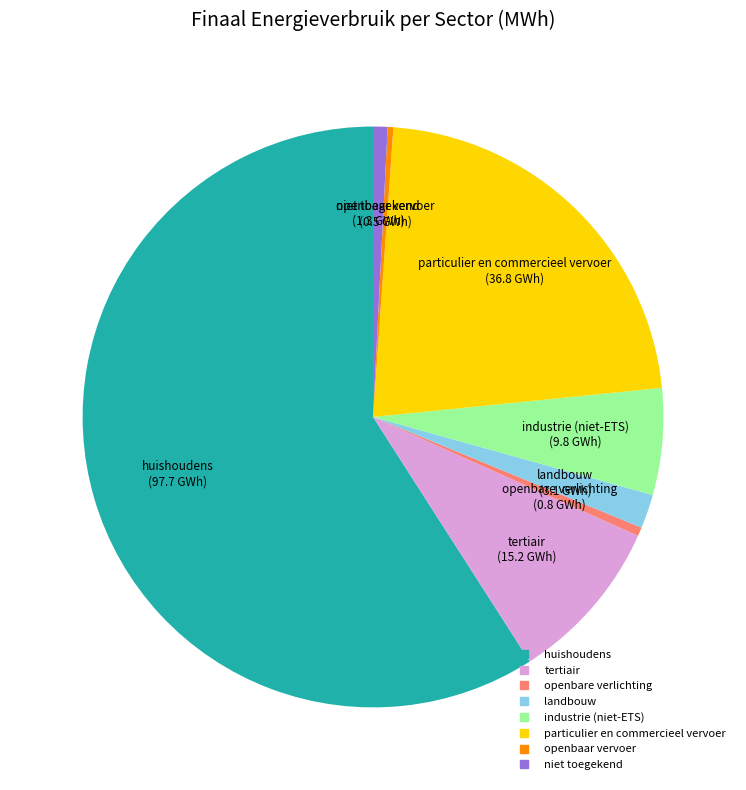

Is there a majority slice in this chart?

Yes